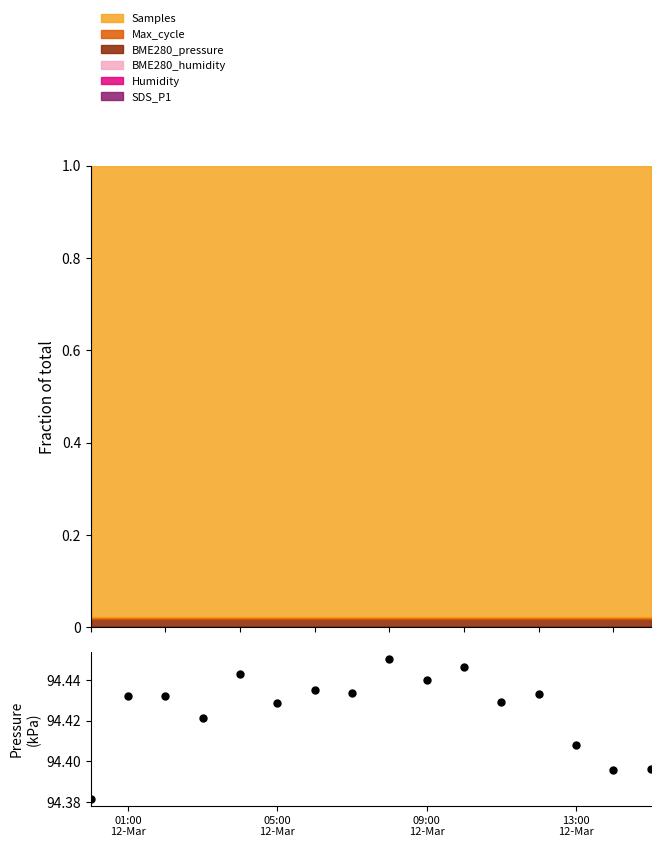

True or false: the data has more than 0 interior local peaks.

True